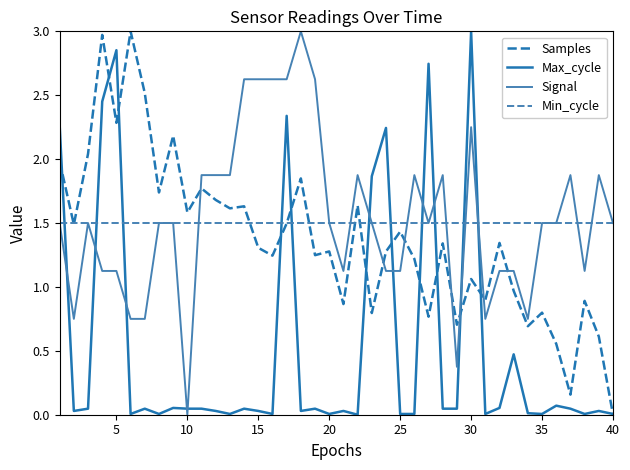

At how many categories does at least one series exceed 0?

40